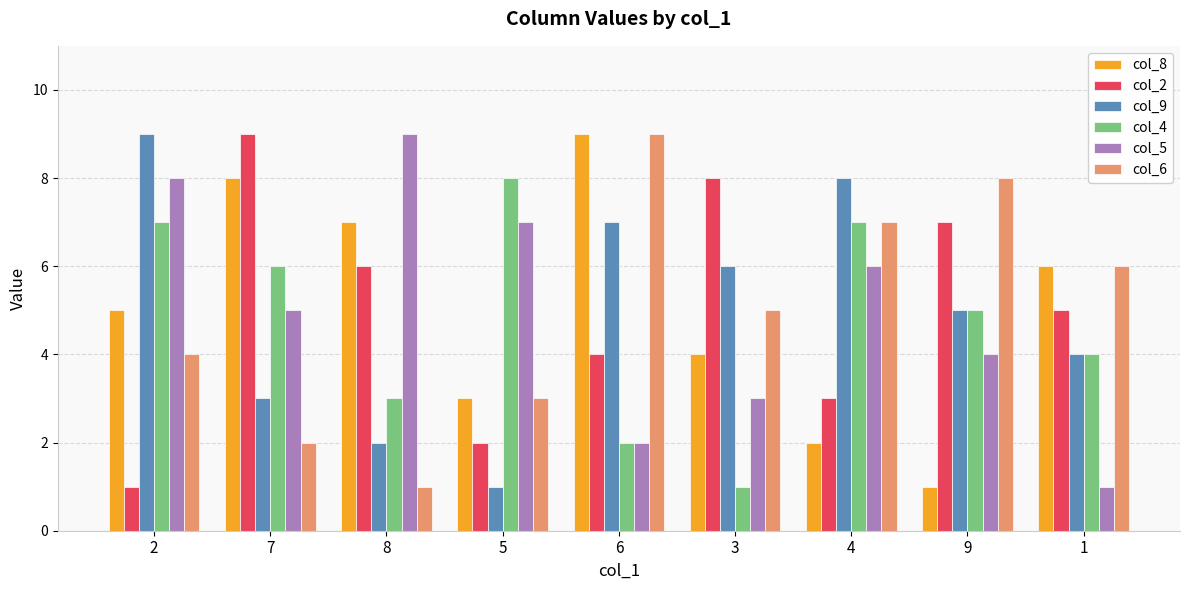

What are all the series names shown in the legend?

col_8, col_2, col_9, col_4, col_5, col_6